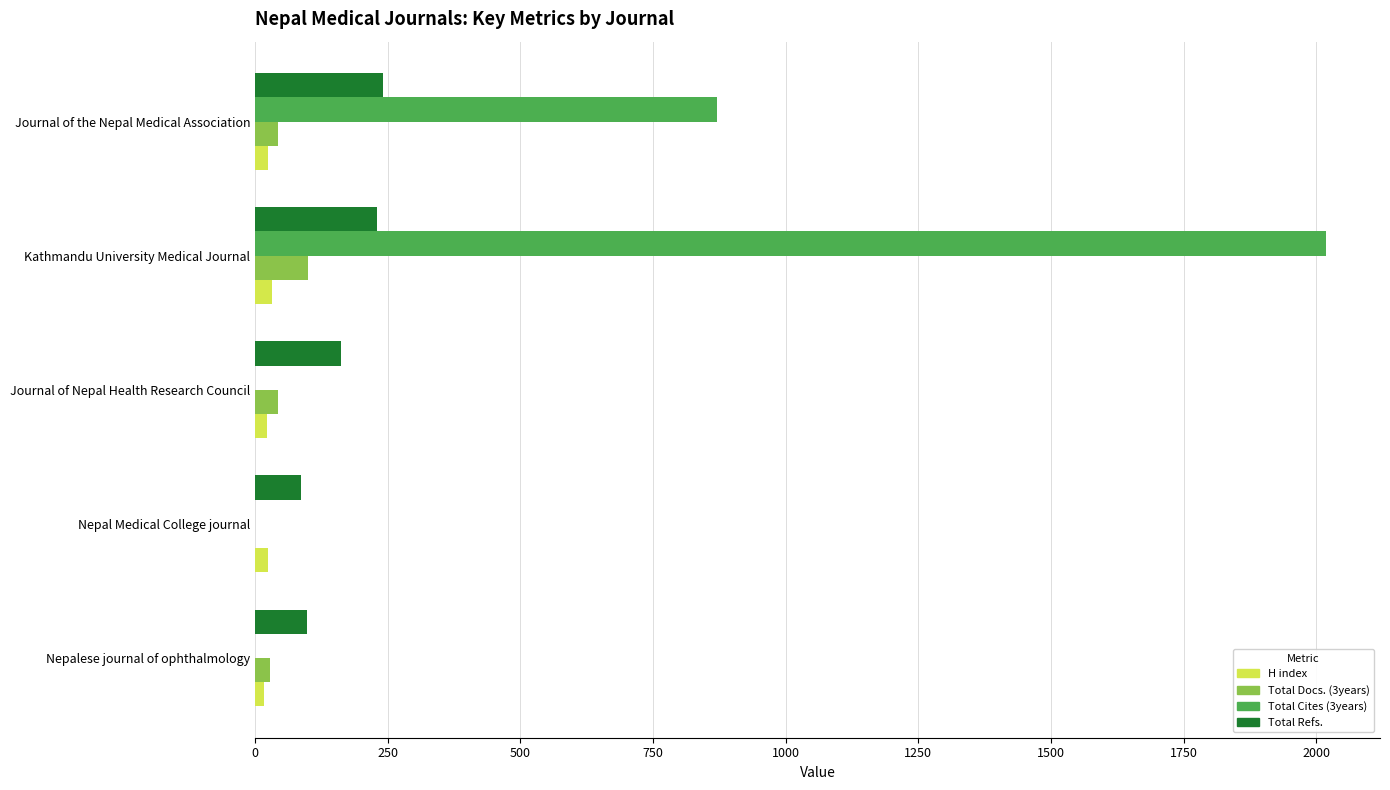

At which category is the sum across all series the highest?

Kathmandu University Medical Journal